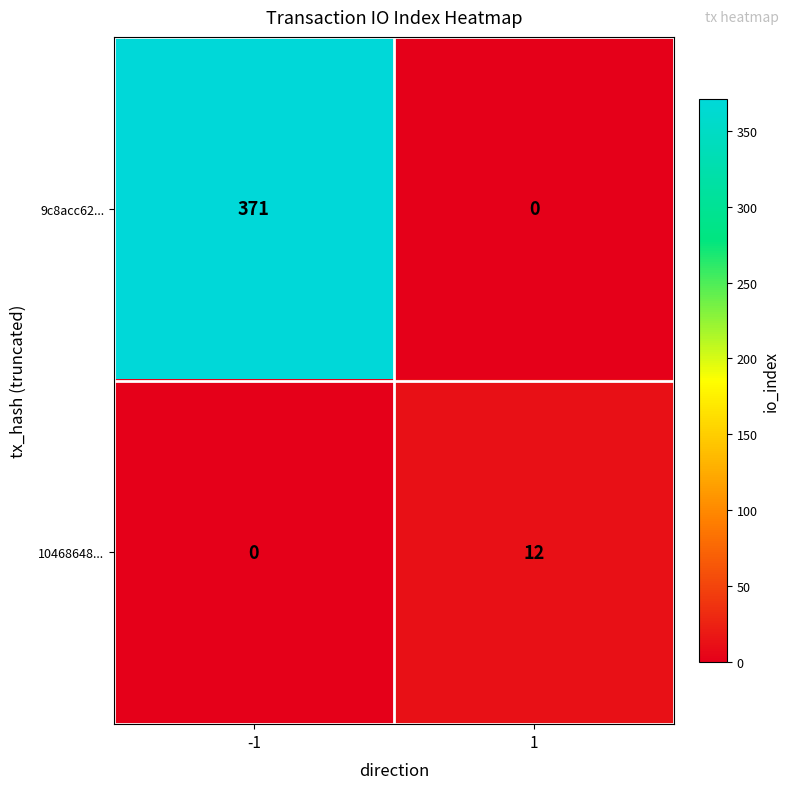

List the labels in order of 10468648... value, largest first.

1, -1